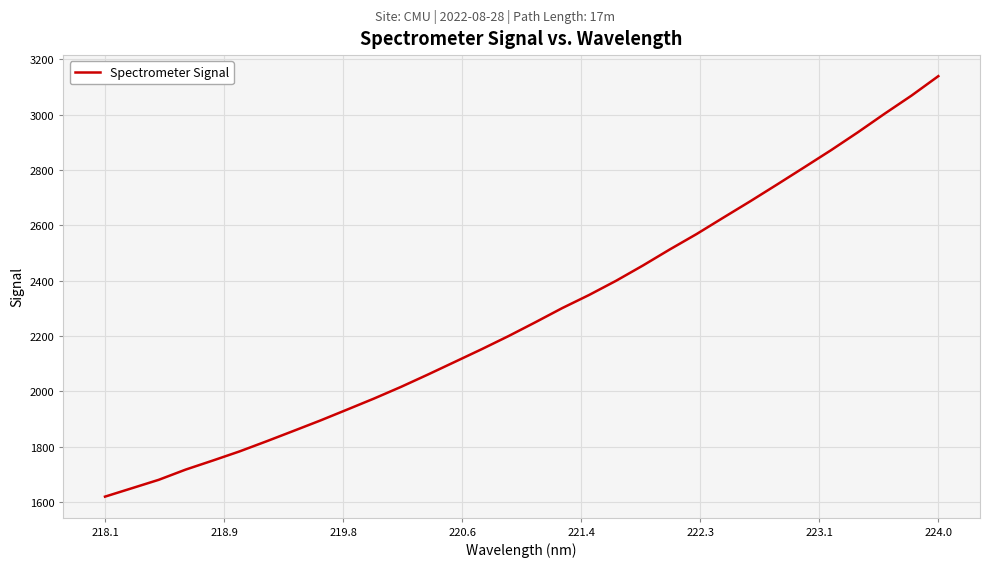

What is the greatest value displayed?

3138.7